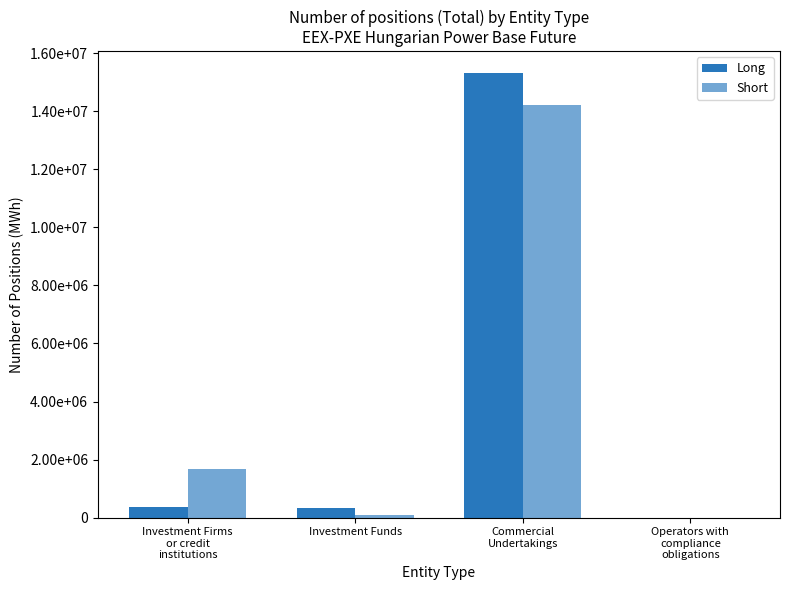

Reading left to right, list all the values displayed in this chart.

Long: 348463	343968	15313642	0
Short: 1663675	83860	14239583	0